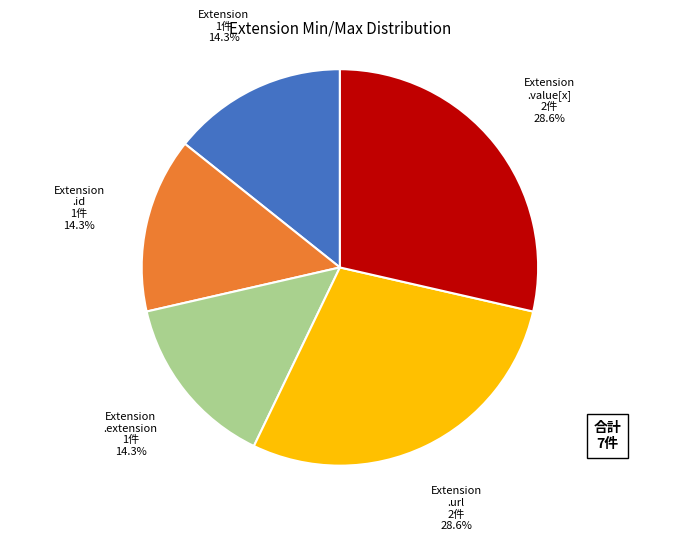

Does any single category account for the majority?

No